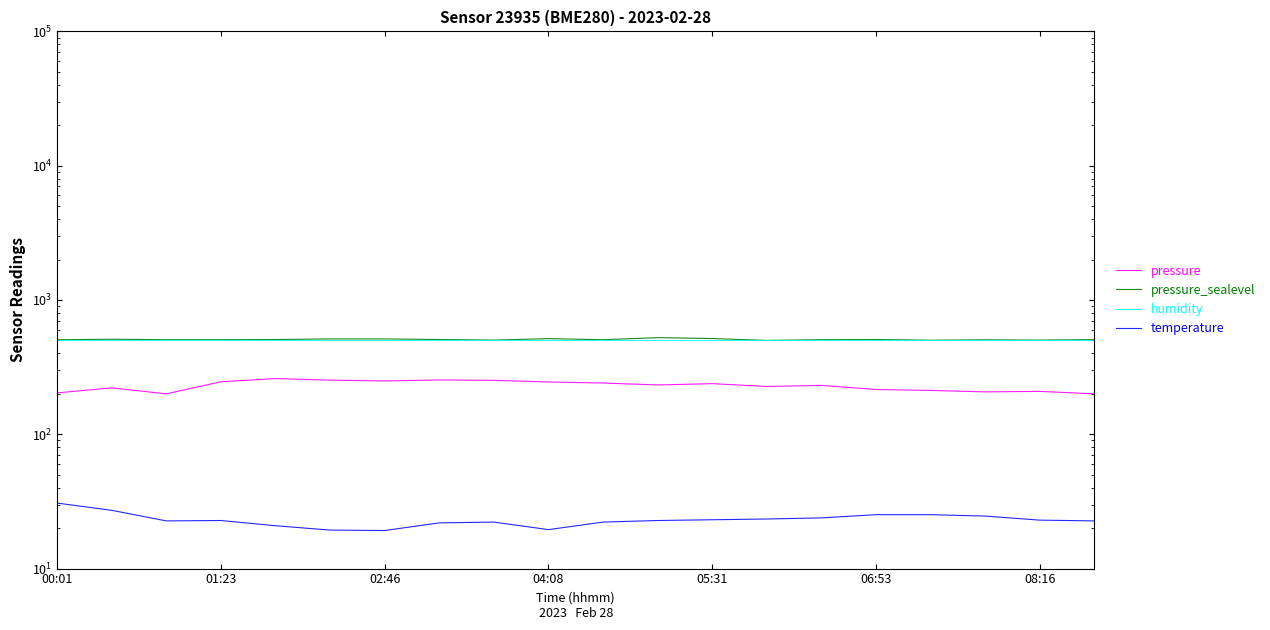

What is the value of the humidity point at the 11th from the left?

500.0